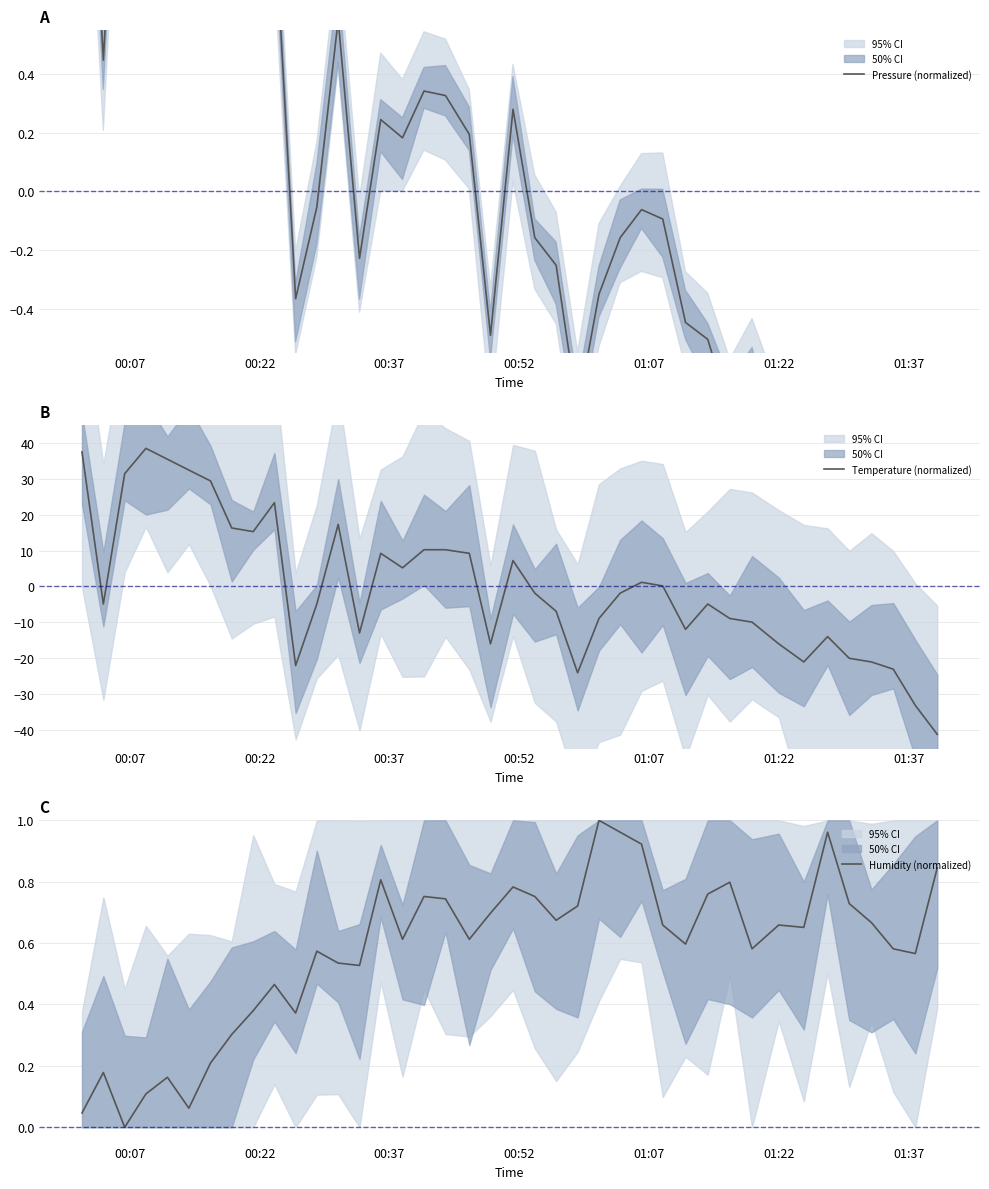

True or false: Humidity (normalized) has more than 1 points higher than both neighbors.

True